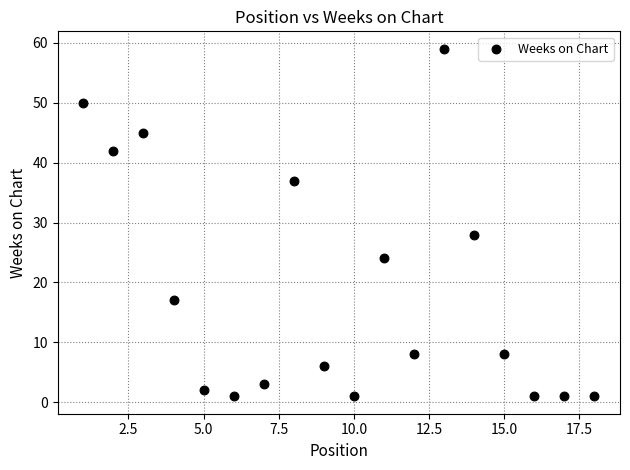

What is the range of X values (max minus min)?

17